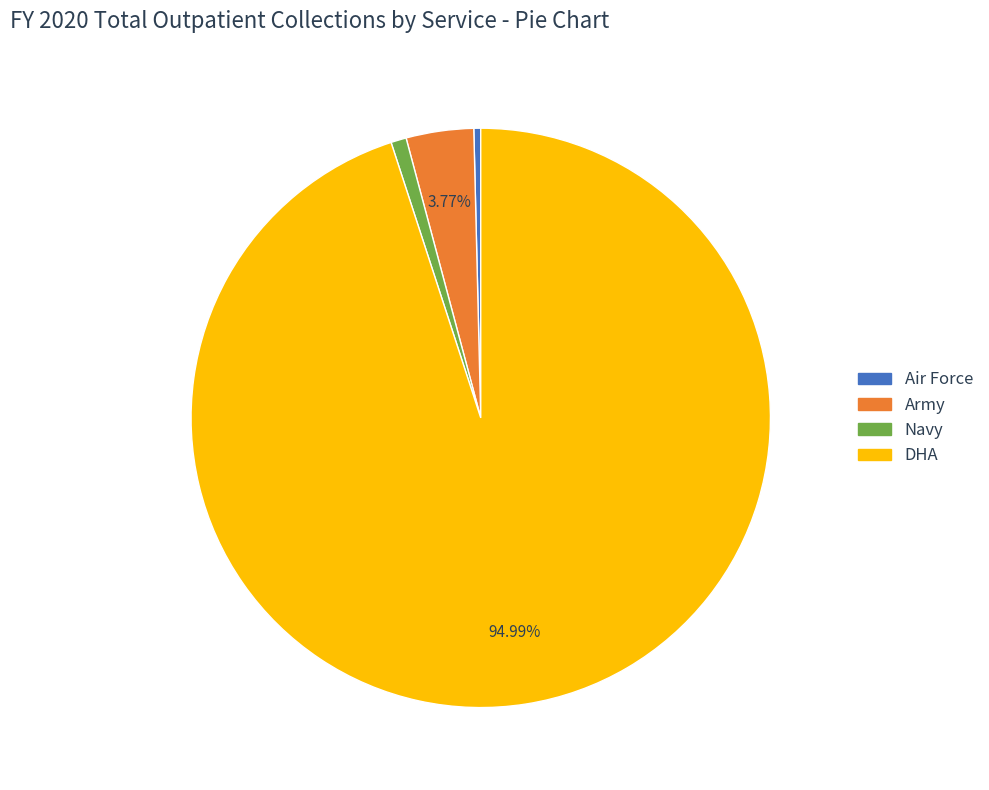

Does DHA account for over 50% of the chart?

Yes